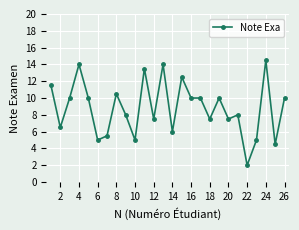

What is the difference between the maximum and minimum values?

12.5